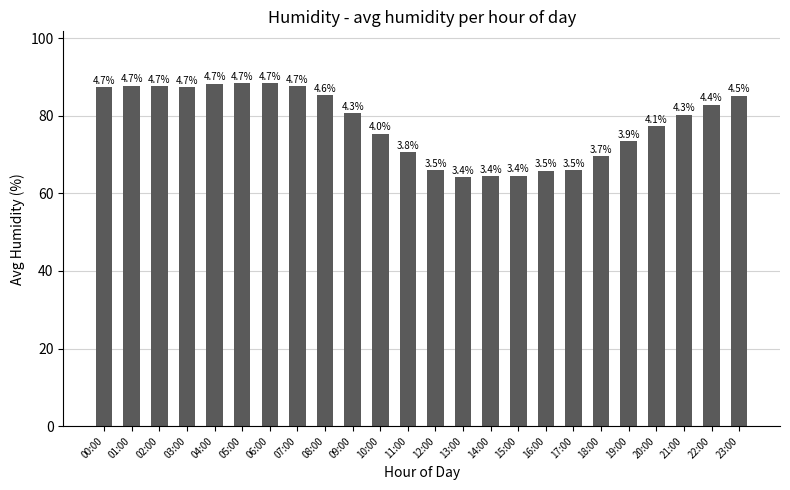

What is the value of the 17th bar from the left?

65.9